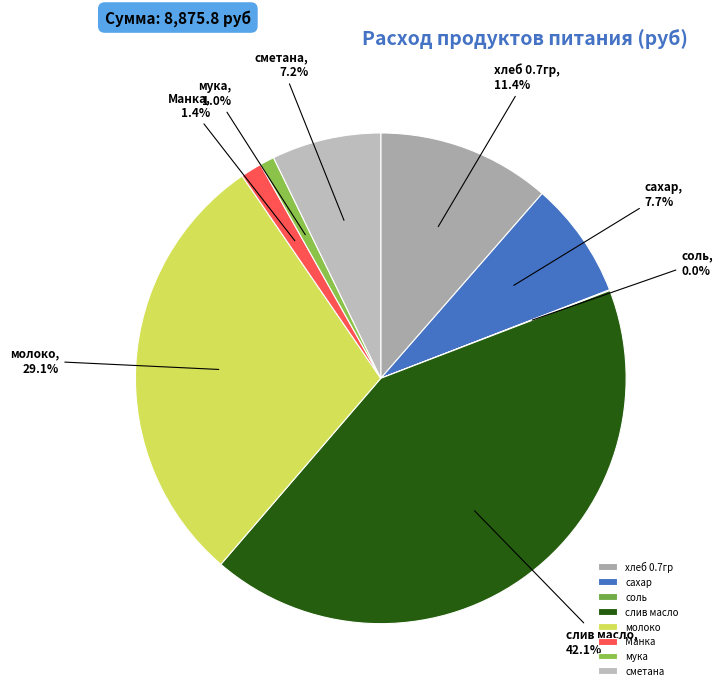

To the nearest percent, what percentage of the pie is молоко?

29%